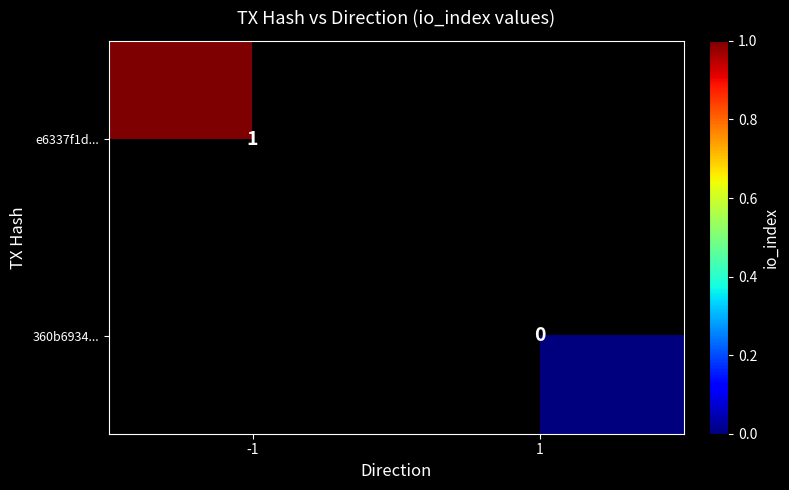

Is the value of 360b6934... at 1 greater than the value of e6337f1d... at -1?

No